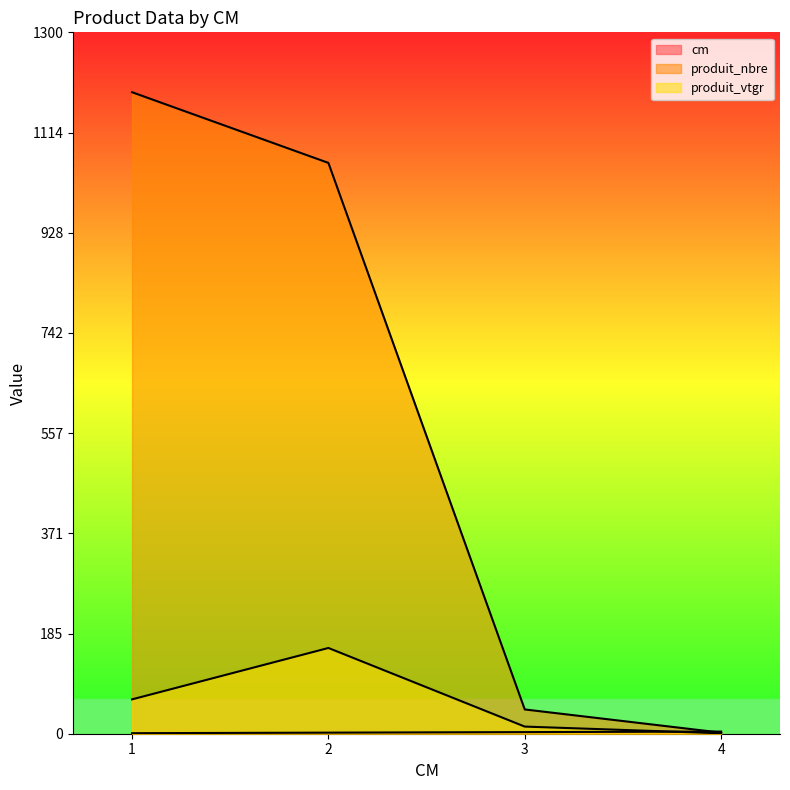

What is the total value across all series at 4?

6.8